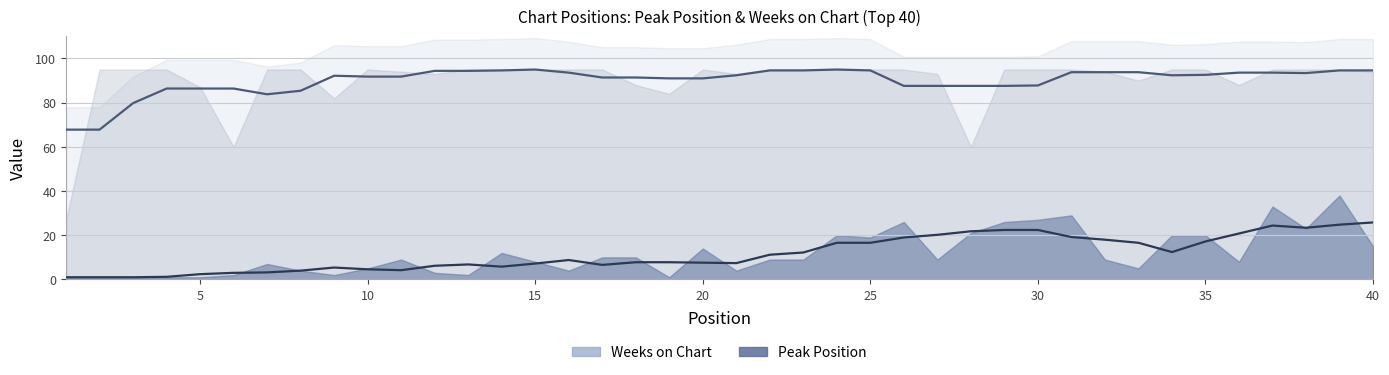

What is the spread (max minus min) of values at 21?

89